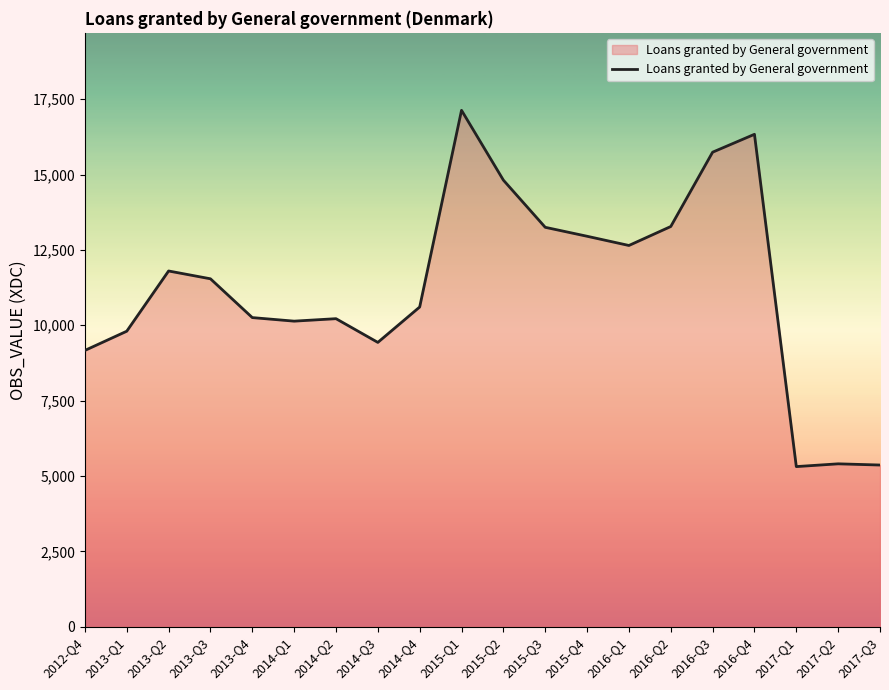

Which category has the highest value across all series?

2015-Q1